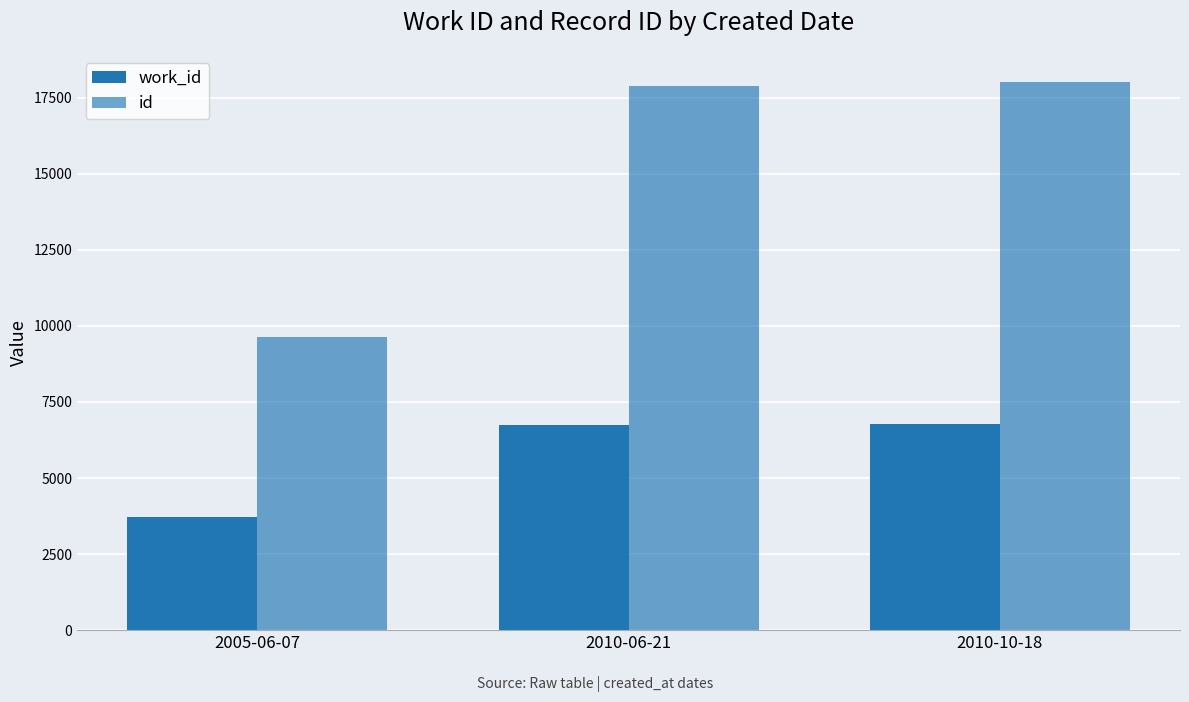

Are the bars horizontal?

No